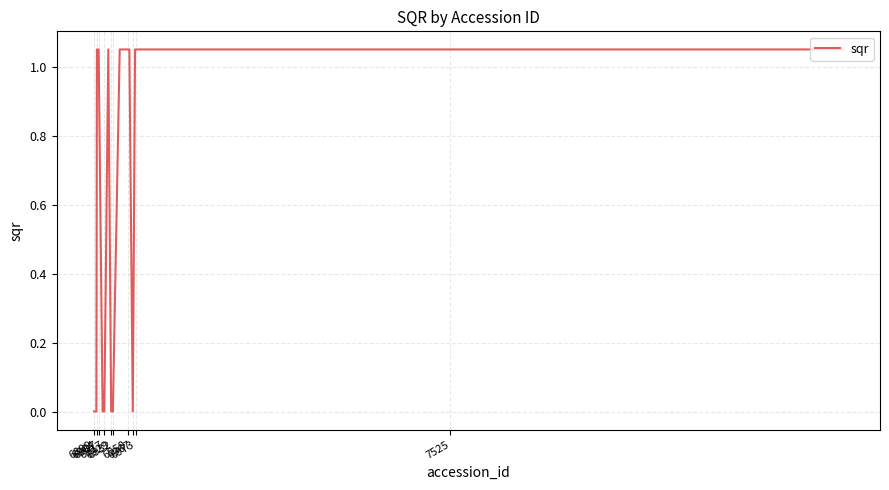

What is the difference between the maximum and minimum values?

1.0